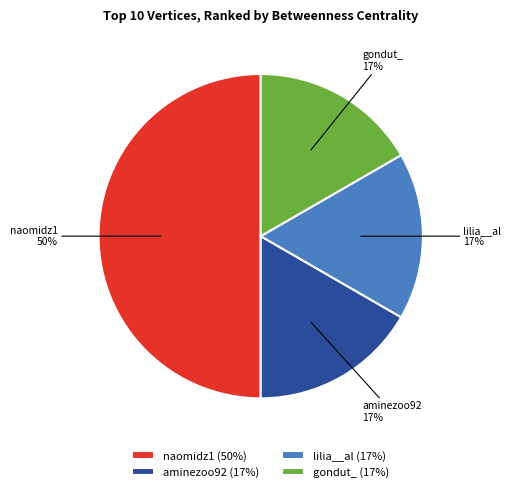

The lilia__al (17%) slice represents 26% of the pie. True or false?

False